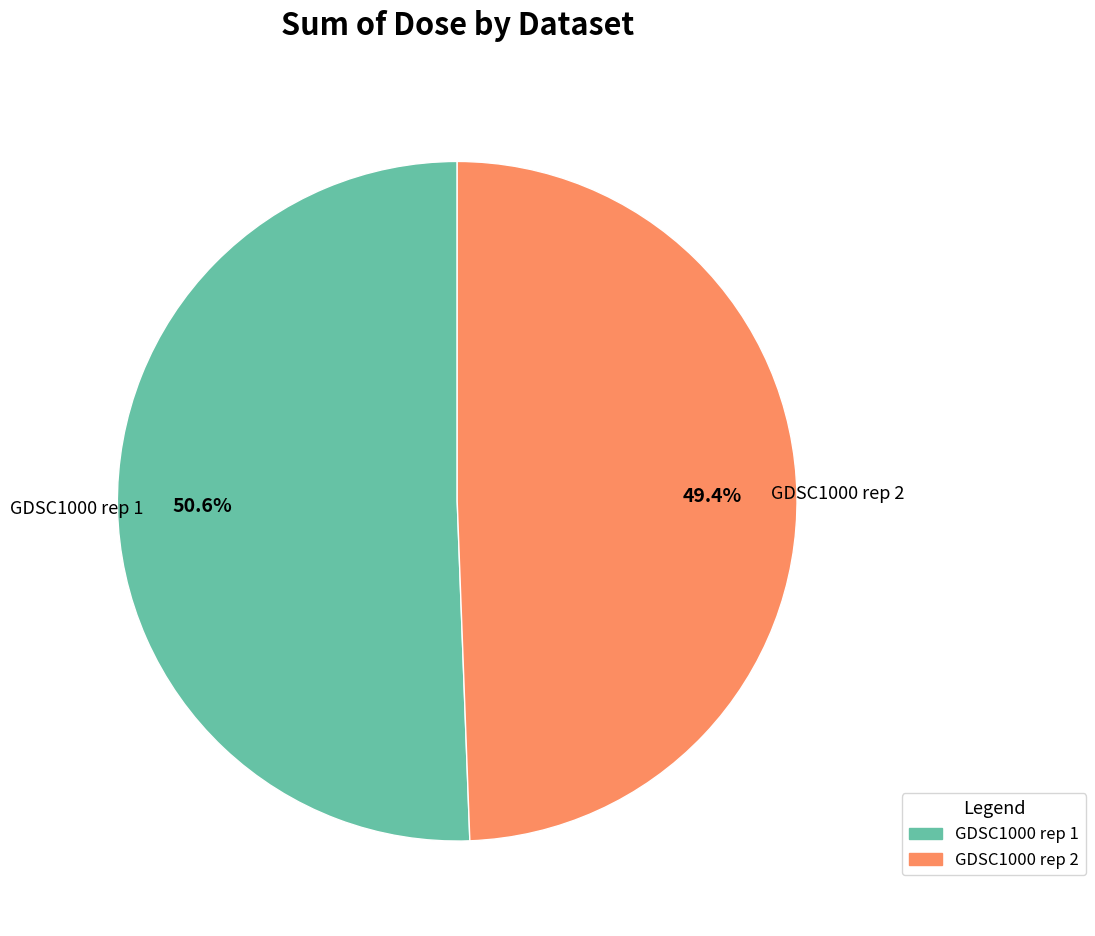

Is there any slice that represents more than half of the pie?

Yes